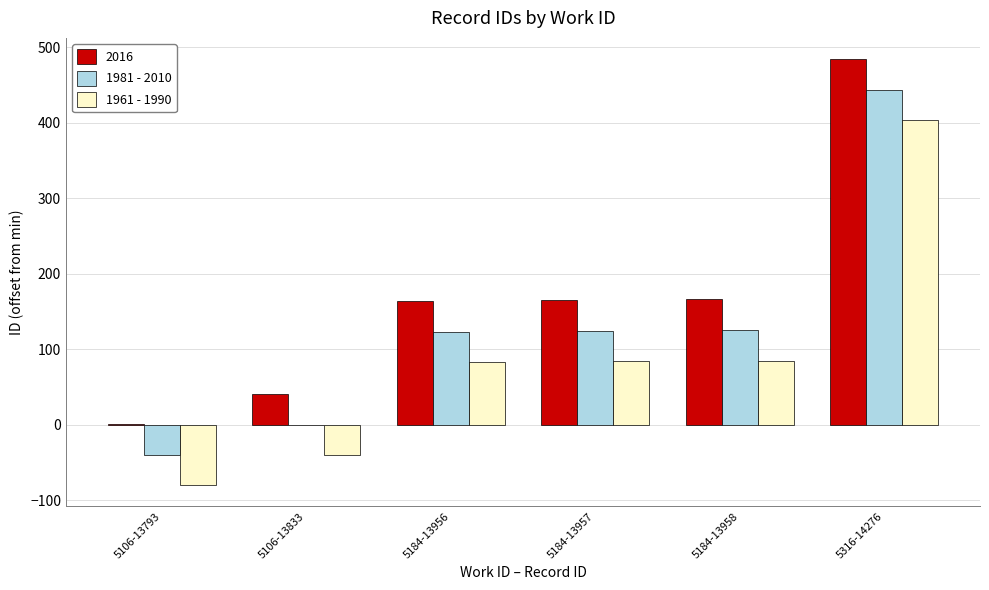

What is the spread (max minus min) of values at 5184-13958?

81